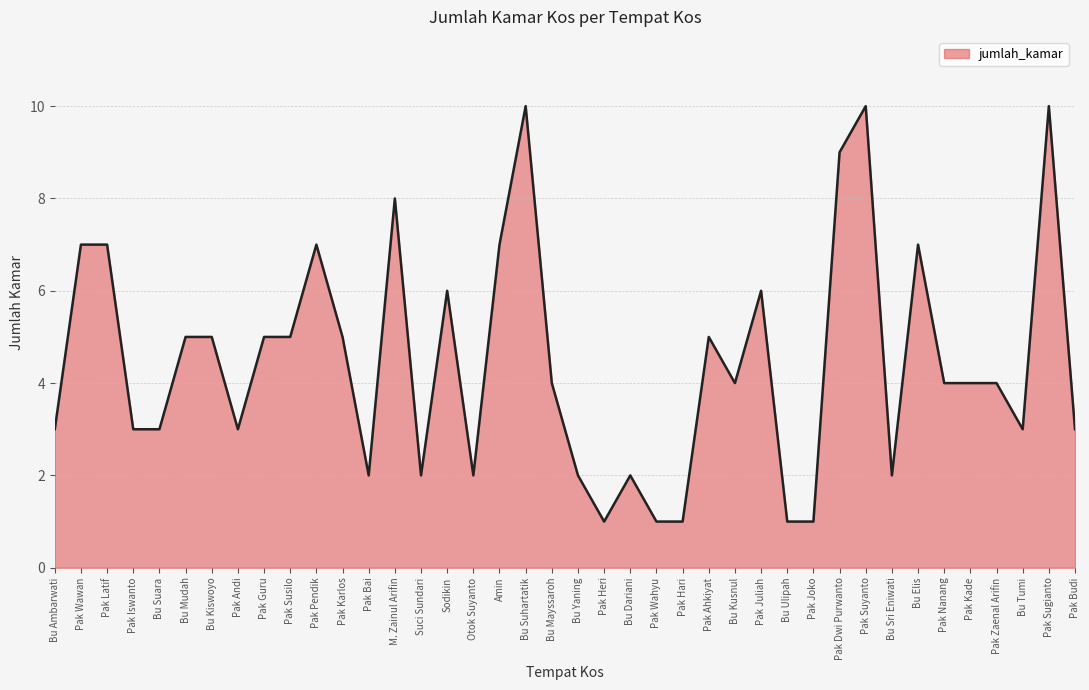

What is the greatest value displayed?

10